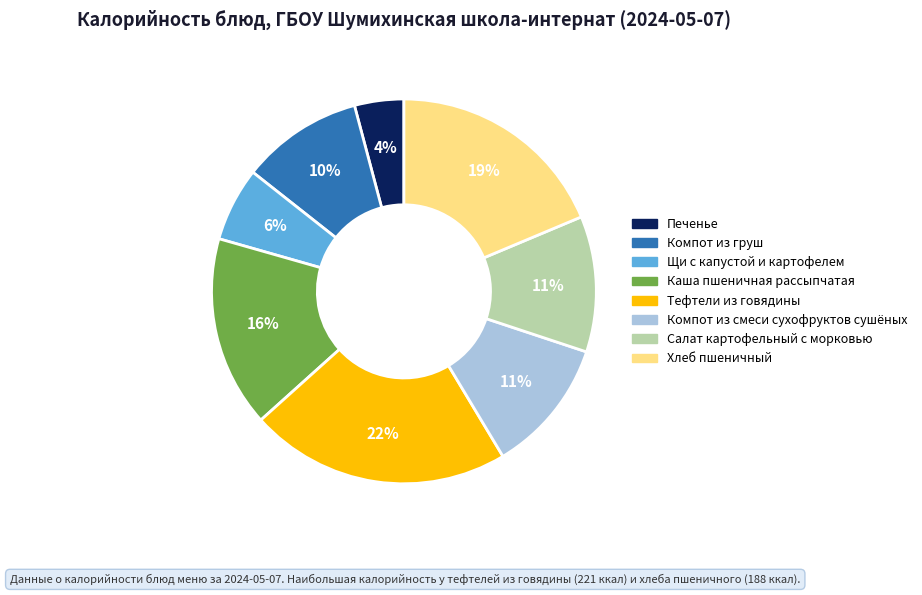

Which category has the smallest portion of the pie?

Печенье